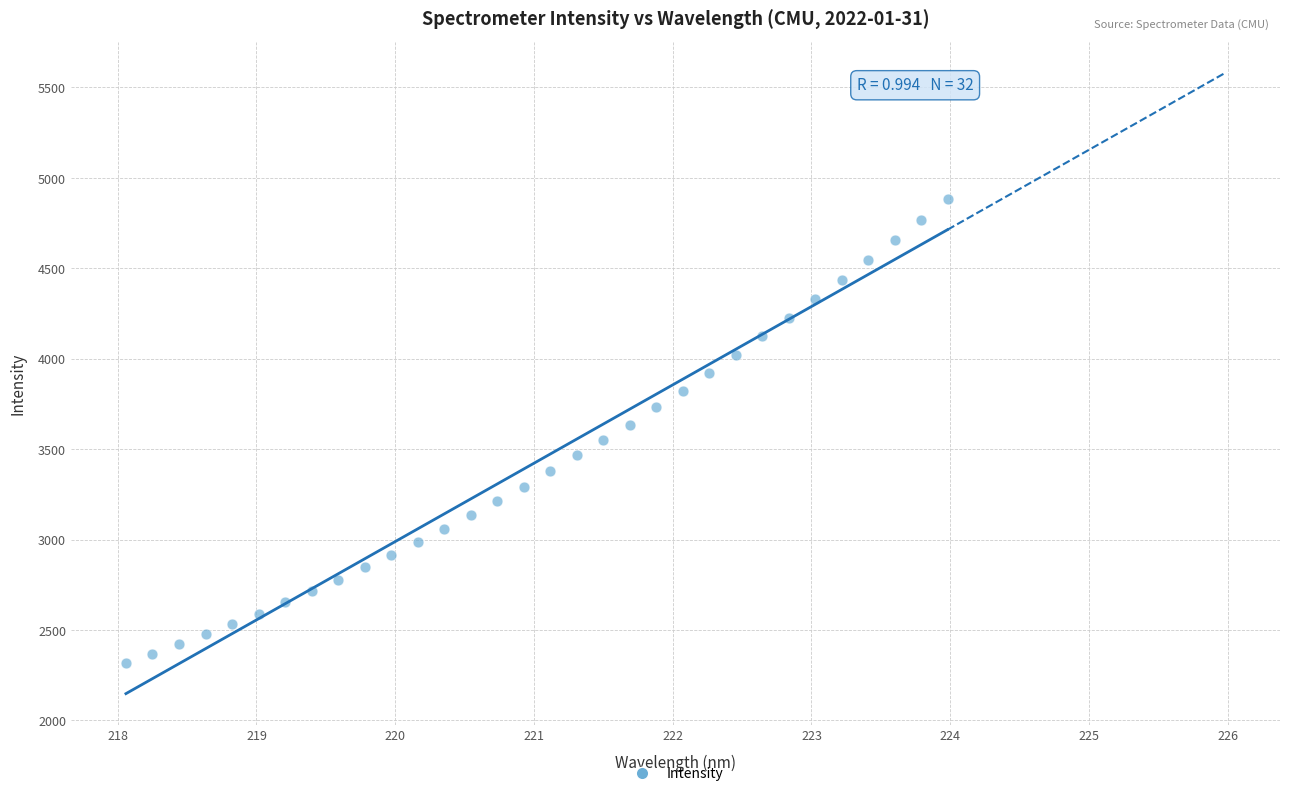

What is the range of X values (max minus min)?

5.9